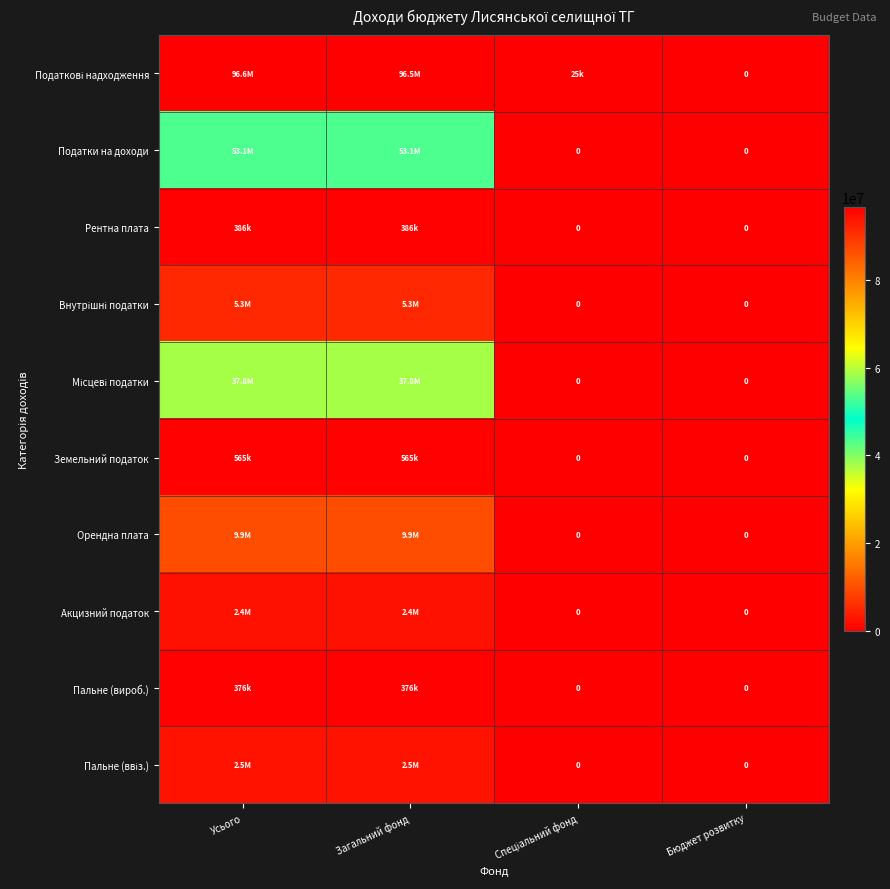

Between Загальний фонд and Спеціальний фонд, which is larger?

Загальний фонд